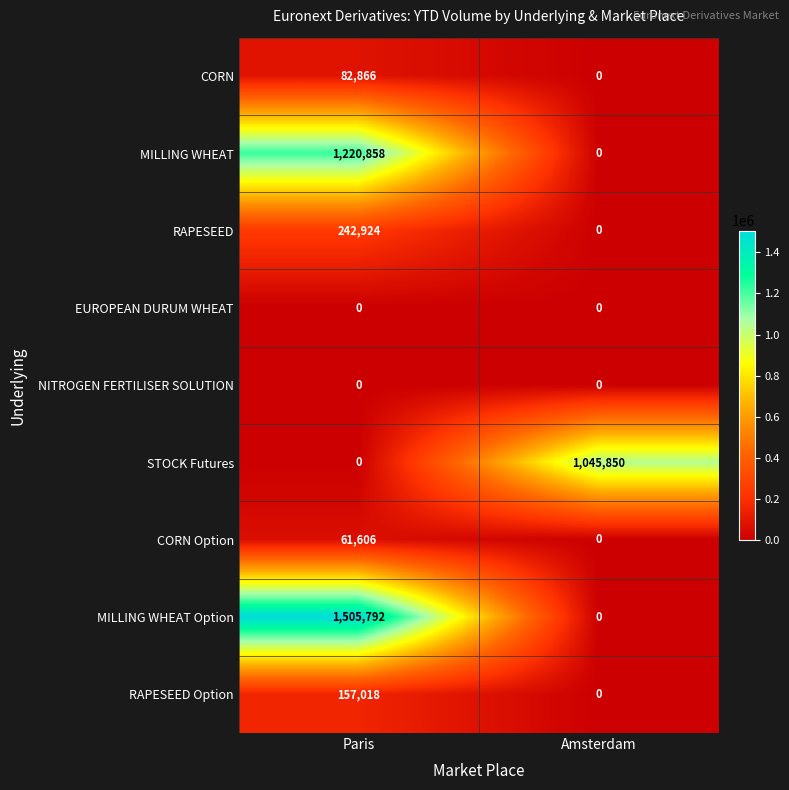

Read the MILLING WHEAT value at Paris.

1220858